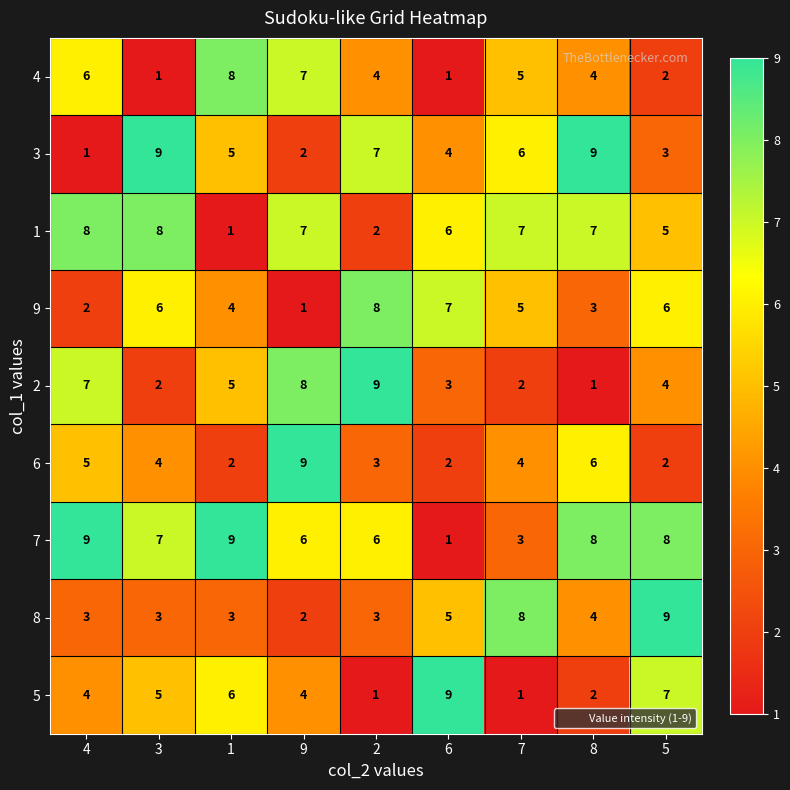

At 4, list the series in order from largest to smallest.

7, 1, 2, 4, 6, 5, 8, 9, 3